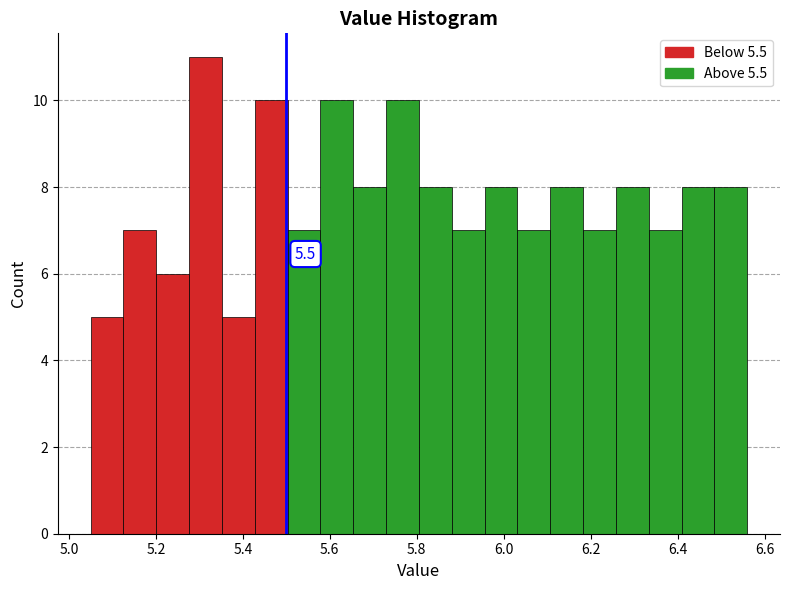

Around what value on the x-axis is the tallest bar? Give the approximate position of its centre, as read against the axis.

5.32